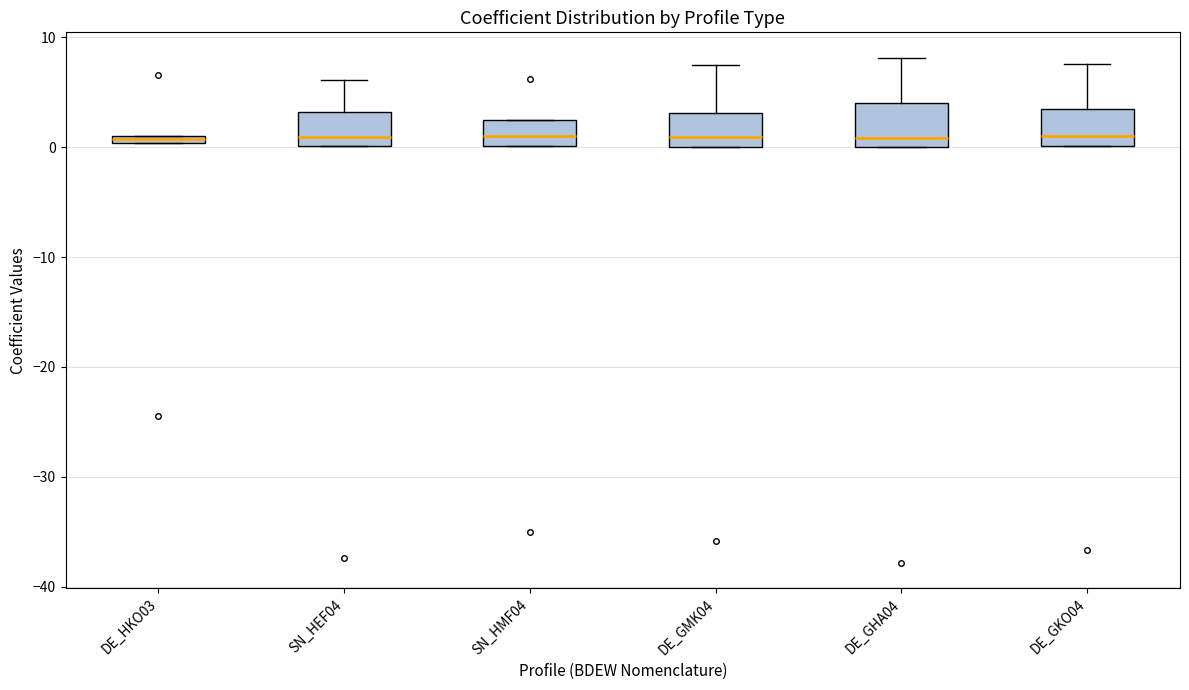

Where does the upper whisker of the box for DE_GKO04 end on the y-axis? The values are not printed on the chart, so give them approximately, as read against the axis.

8